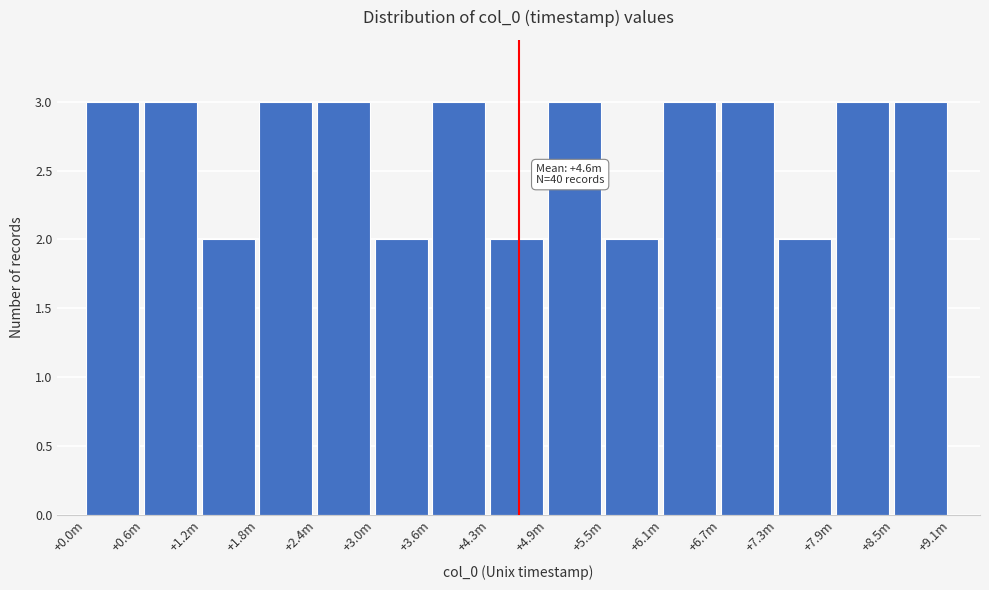

Reading left to right, extract all data points from this chart.

+0.0m=3	+0.6m=3	+1.2m=2	+1.8m=3	+2.4m=3	+3.0m=2	+3.6m=3	+4.3m=2	+4.9m=3	+5.5m=2	+6.1m=3	+6.7m=3	+7.3m=2	+7.9m=3	+8.5m=3